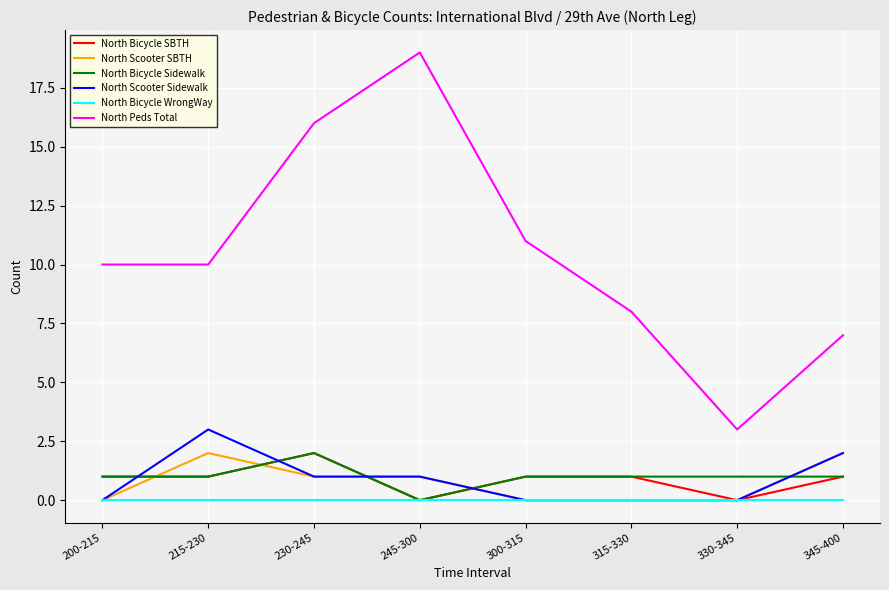

Which category has the highest value across all series?

245-300